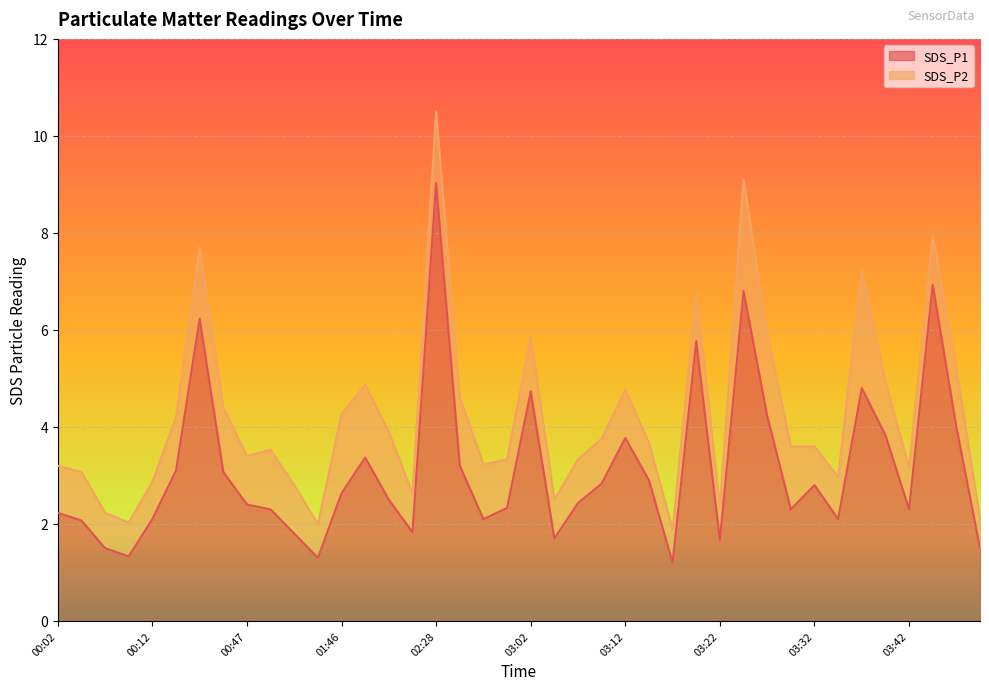

How many values are below 2?

9